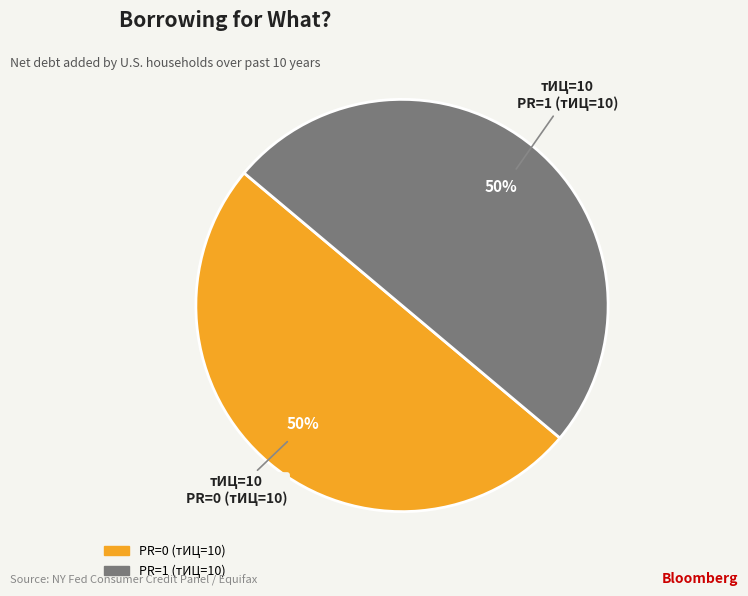

How many segments does this pie chart have?

2